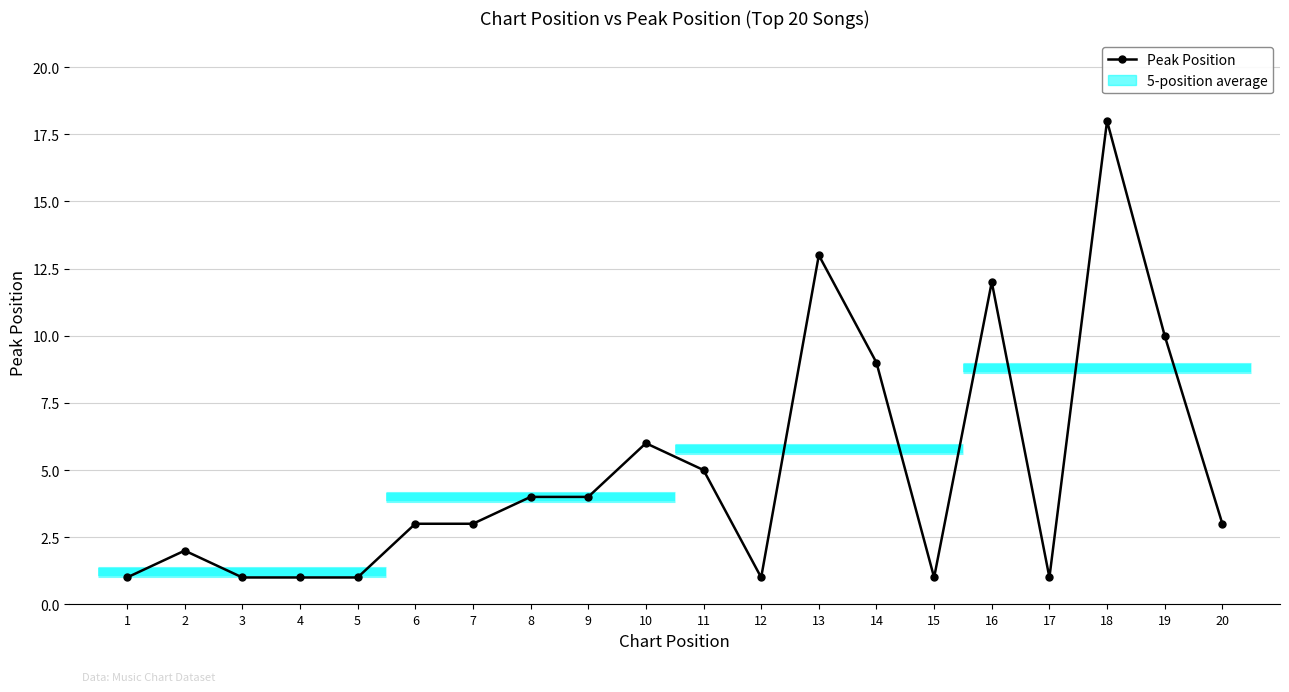

Reading left to right, list all the values displayed in this chart.

1=1	2=2	3=1	4=1	5=1	6=3	7=3	8=4	9=4	10=6	11=5	12=1	13=13	14=9	15=1	16=12	17=1	18=18	19=10	20=3